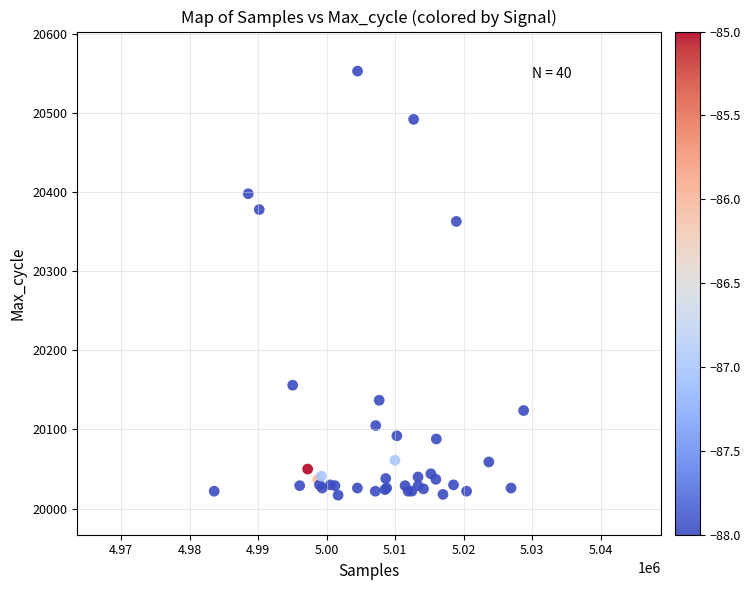

What Y value in the scatter plot is closest to 20285?

20363